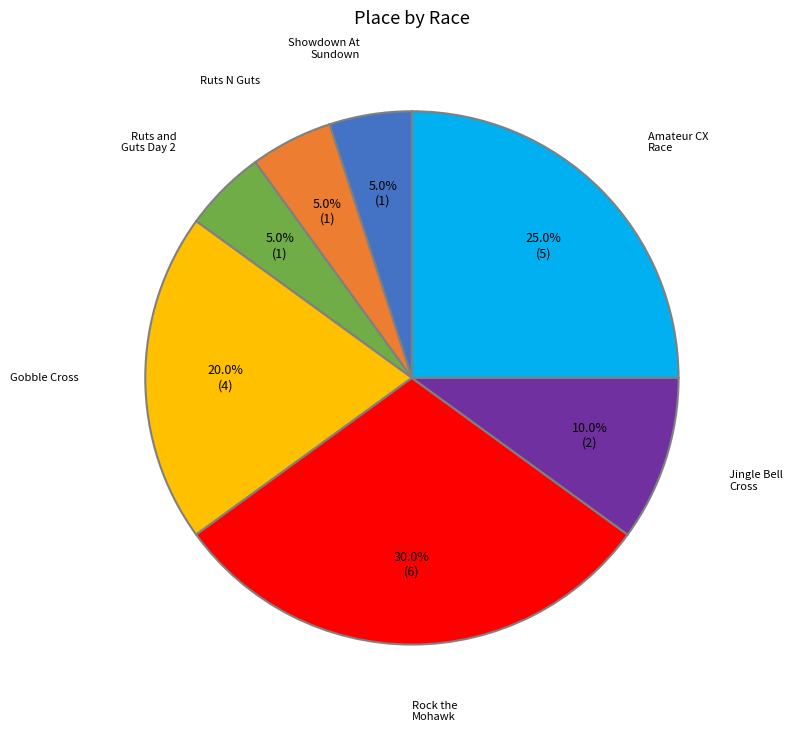

Is there a majority slice in this chart?

No